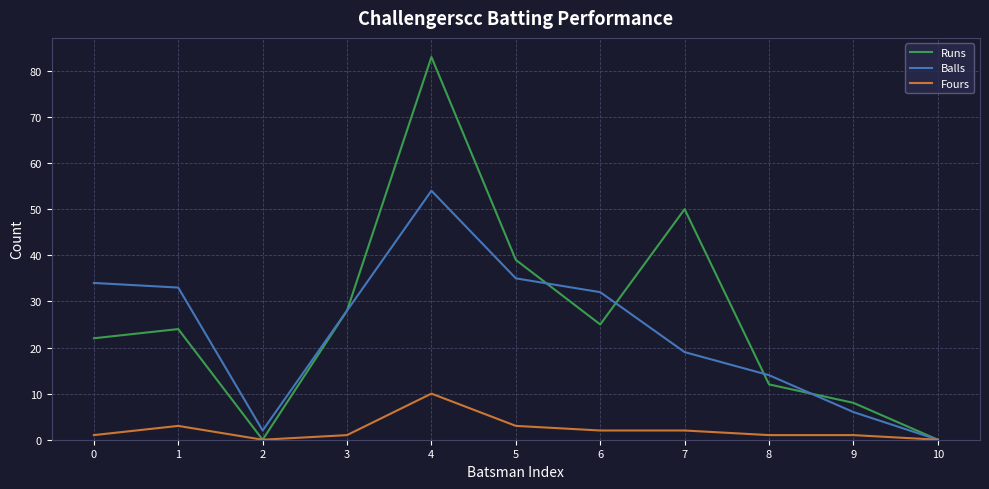

Is it true that Fours equals 2 at 6?

True